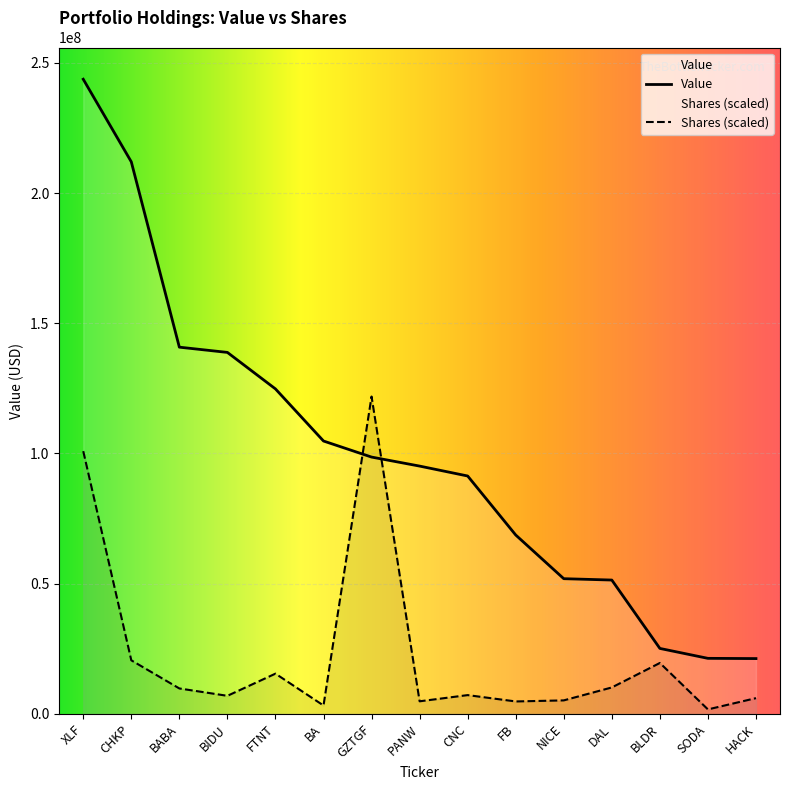

Reading left to right, list all the values displayed in this chart.

Value: XLF=243711000.0	CHKP=211992000.0	BABA=140818000.0	BIDU=138803000.0	FTNT=124792000.0	BA=104780000.0	GZTGF=98614000.0	PANW=95151000.0	CNC=91346000.0	FB=68688000.0	NICE=51910000.0	DAL=51387000.0	BLDR=25129000.0	SODA=21319000.0	HACK=21230000.0
Shares or principal amount: XLF=100886407.5	CHKP=20568686.4	BABA=9757996.0	BIDU=6929853.3	FTNT=15441122.9	BA=3216652.3	GZTGF=121855500.0	PANW=4822626.5	CNC=7203359.3	FB=4768395.7	NICE=5177410.2	DAL=10144998.6	BLDR=19543587.0	SODA=1713842.2	HACK=6040011.3